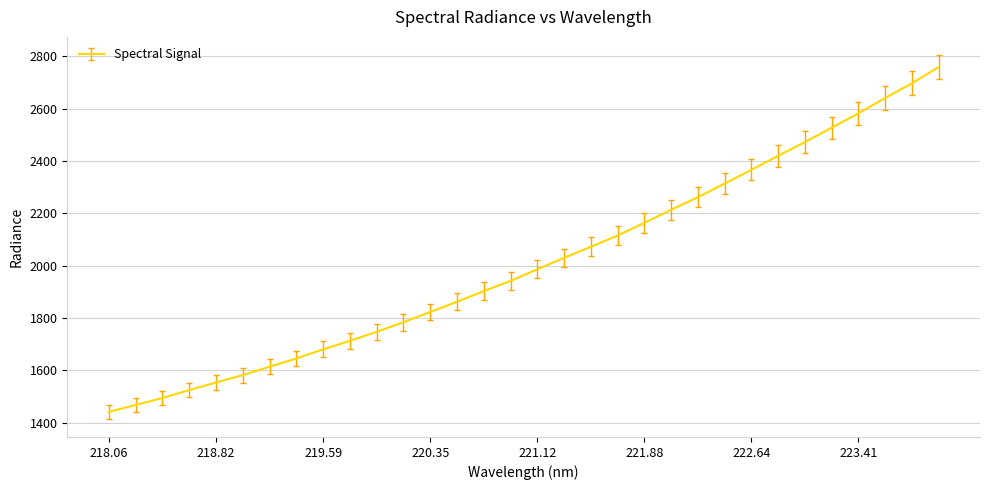

What is the maximum value shown in the chart?

2757.9